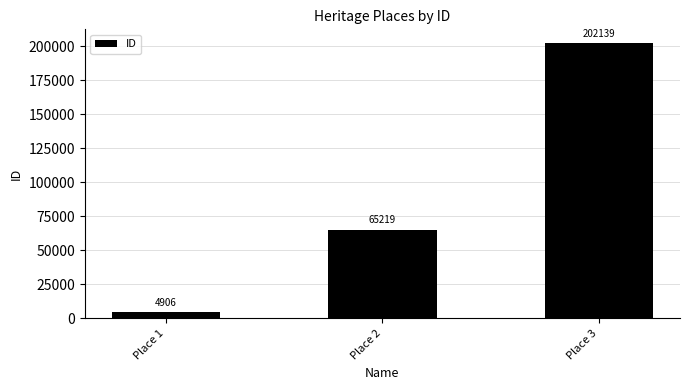

Rank the categories by value from lowest to highest.

Place 1, Place 2, Place 3